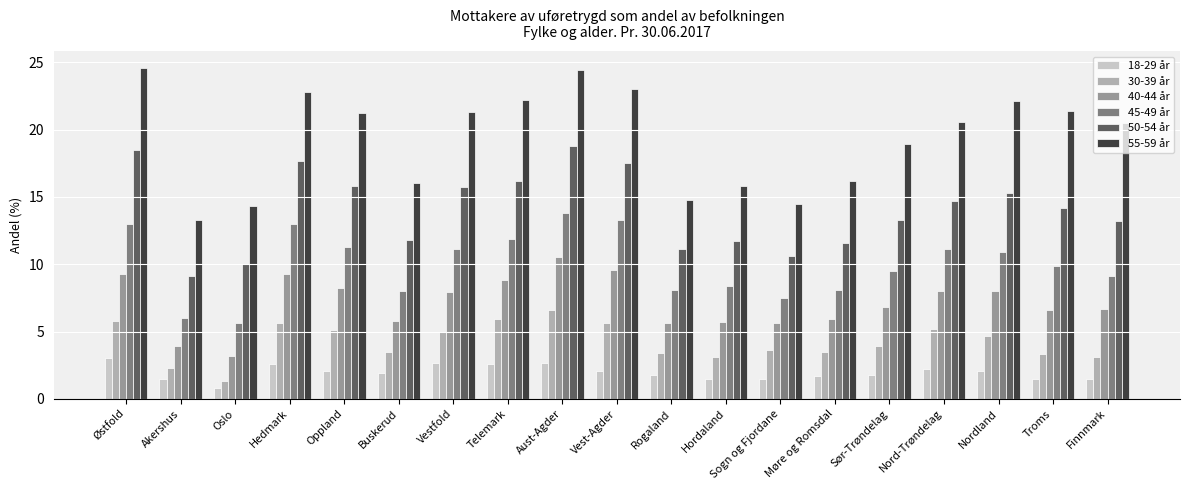

At Nord-Trøndelag, list the series in order from largest to smallest.

55-59 år, 50-54 år, 45-49 år, 40-44 år, 30-39 år, 18-29 år